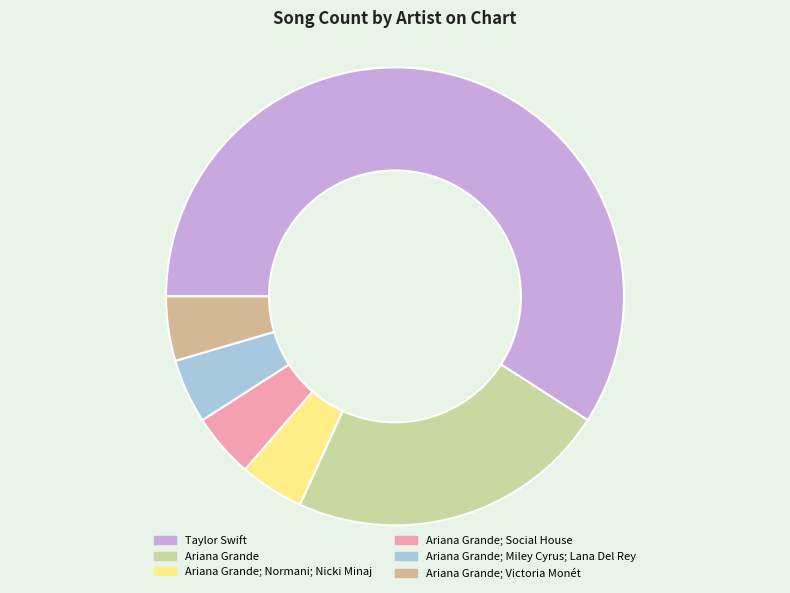

What percentage is the Ariana Grande; Victoria Monét slice, to the nearest percent?

5%